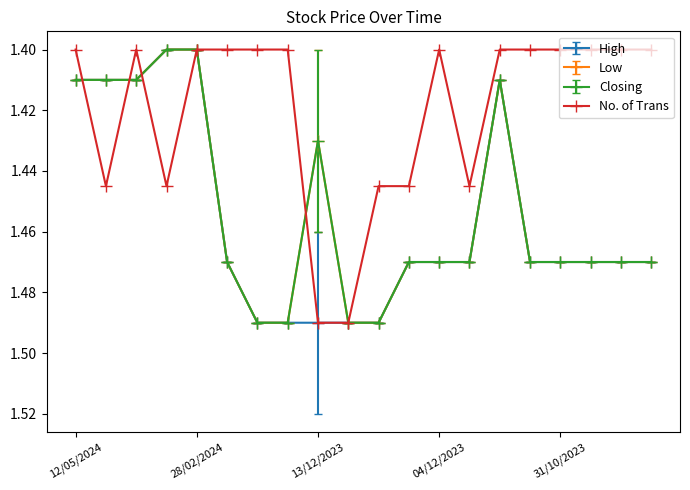

What is the sum of all High values?

29.1